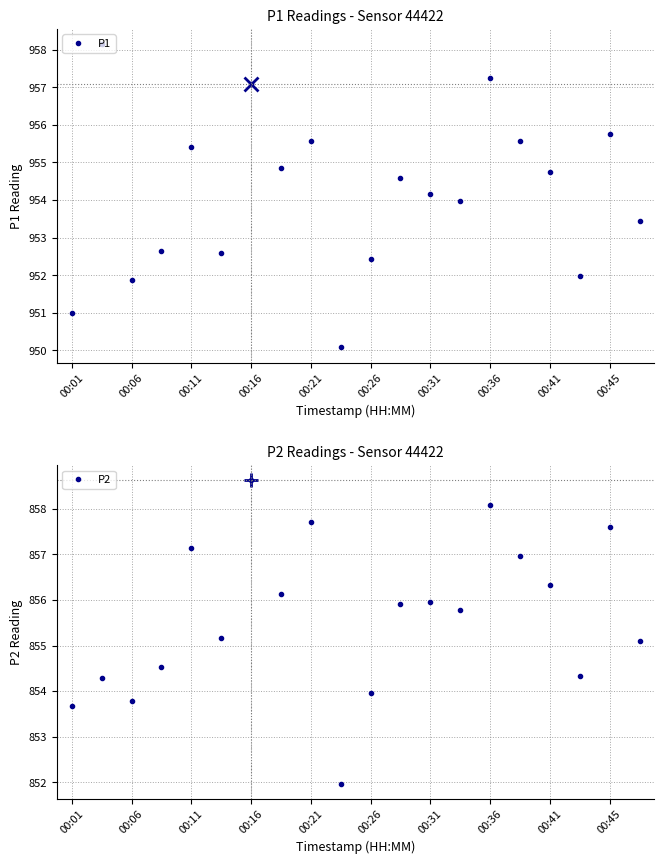

Does the chart display data point markers on the line(s)?

Yes